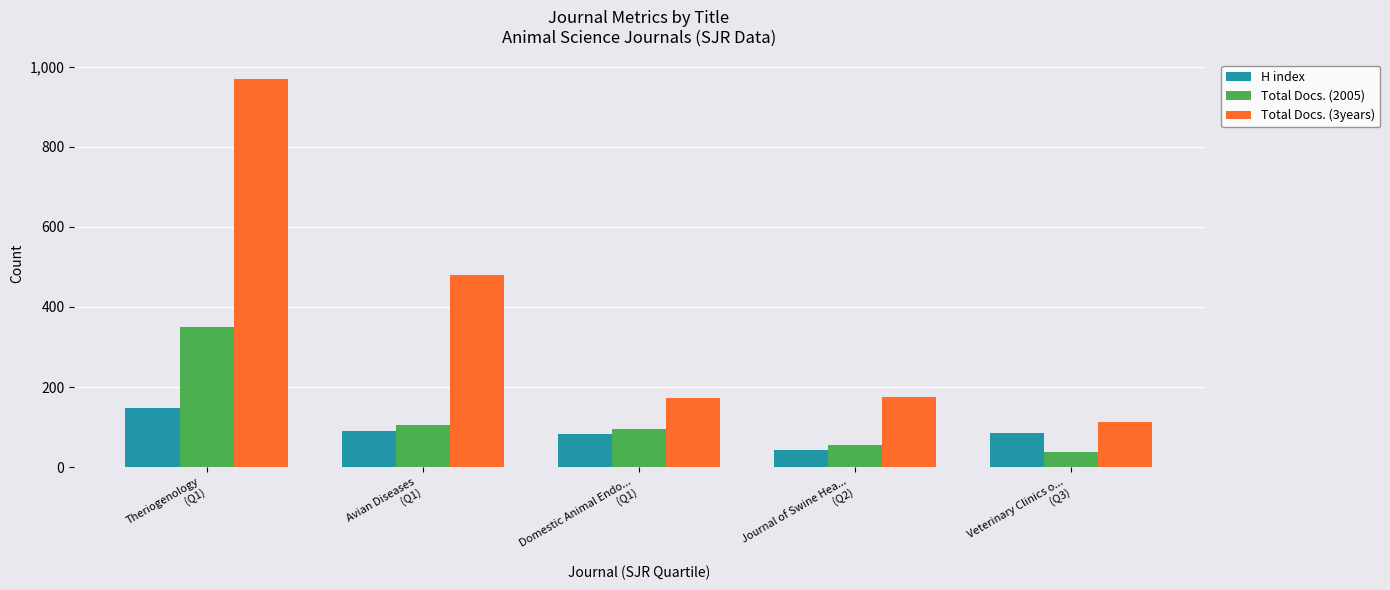

Between Theriogenology
(Q1) and Veterinary Clinics o...
(Q3), which series saw the biggest shift?

Total Docs. (3years)